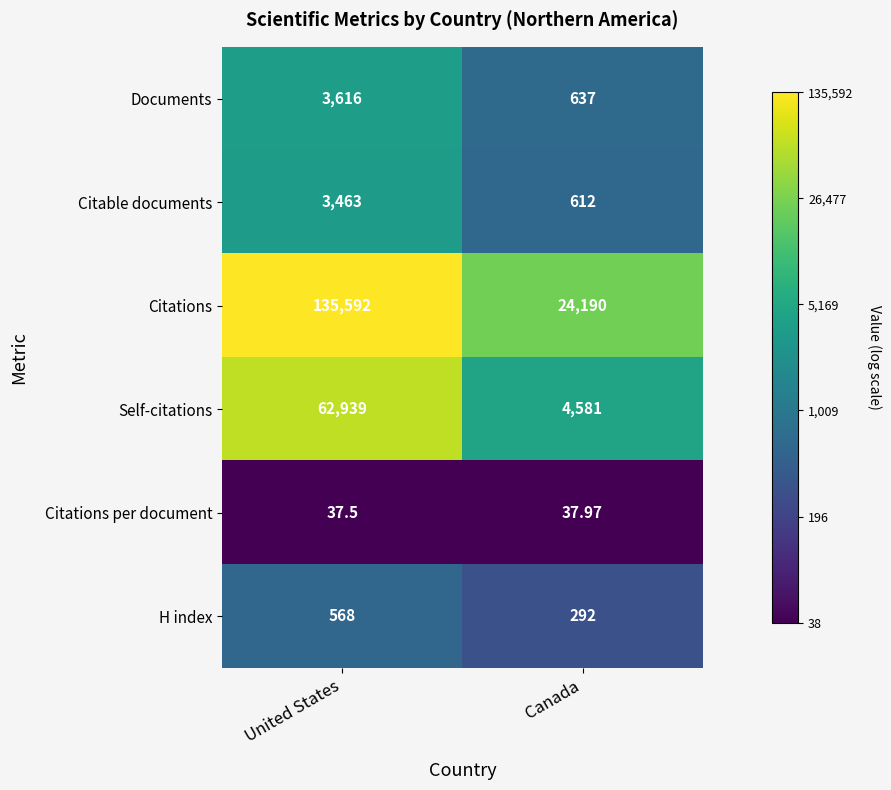

Which series has the largest total across all categories?

Citations